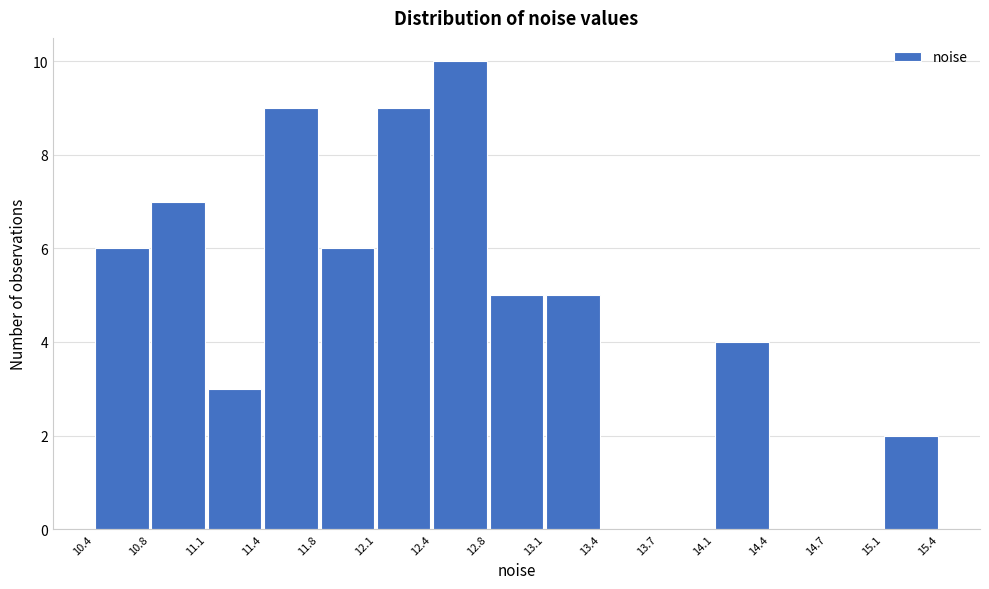

Over which range of the x-axis is the bar tallest?

12.4 to 12.8